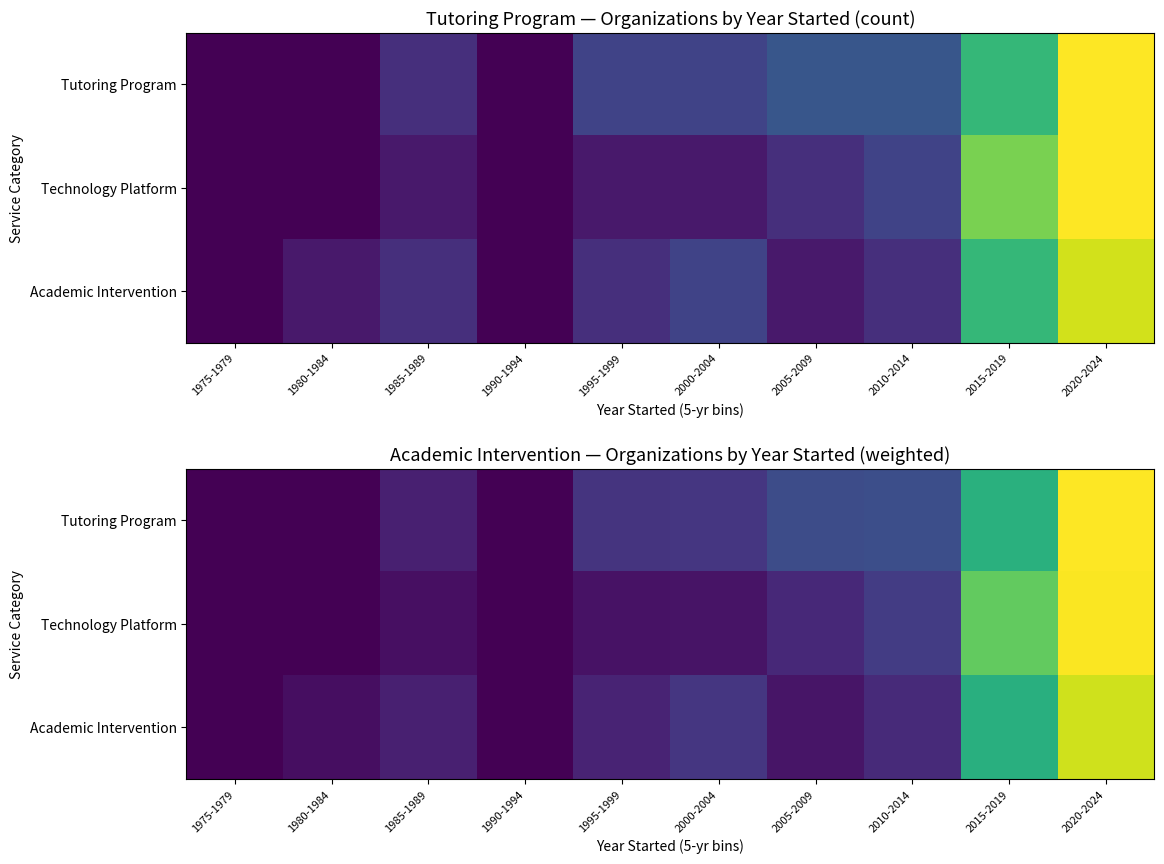

The value of Tutoring Program at 2015-2019 is 4.8. True or false?

False